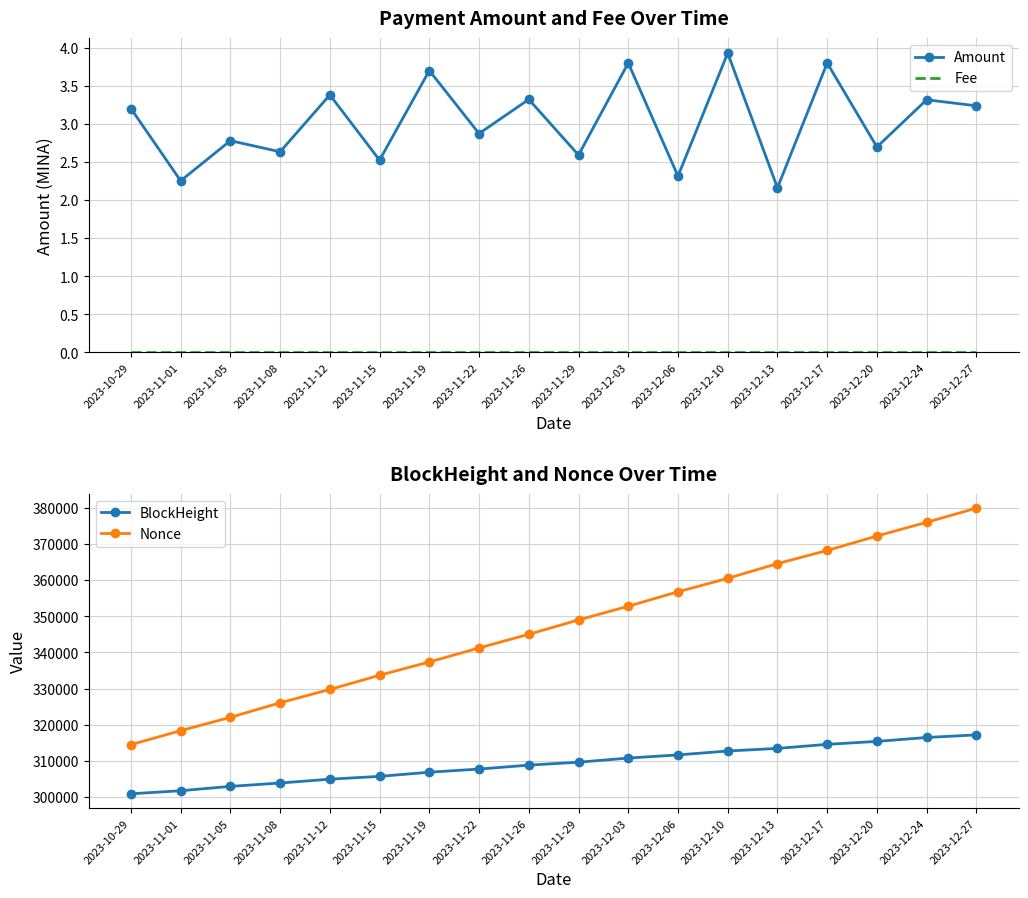

True or false: BlockHeight and Nonce intersect in this chart.

False